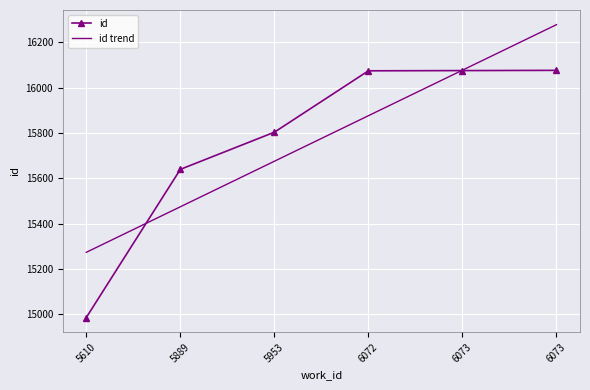

What are all the series names shown in the legend?

id, id trend